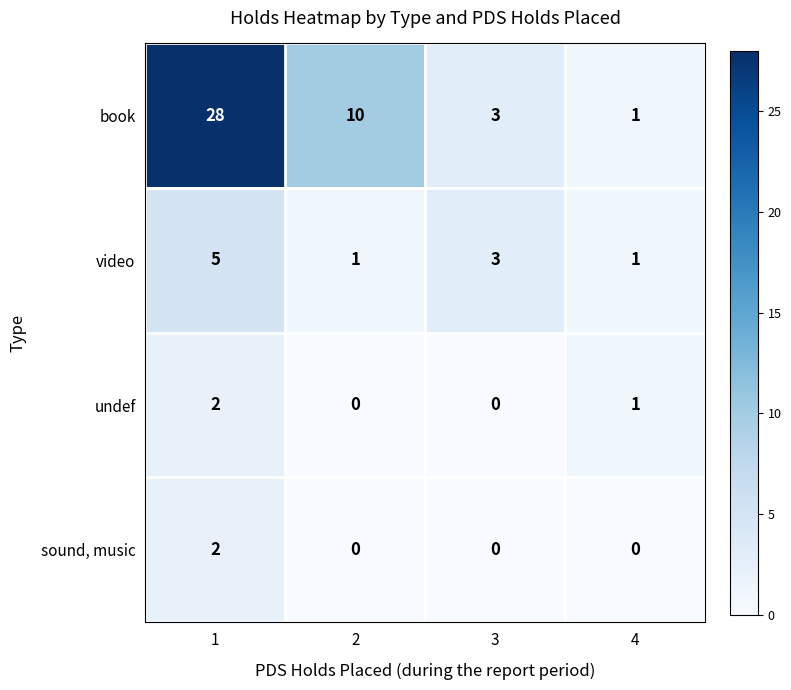

Which series has the widest spread of values?

book